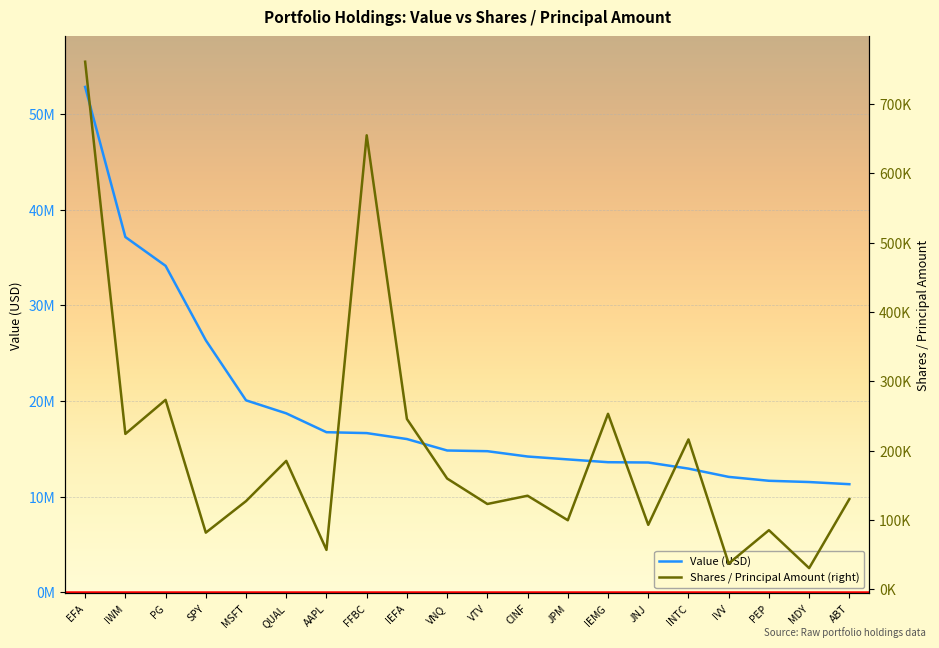

What is the greatest value displayed?

52816000